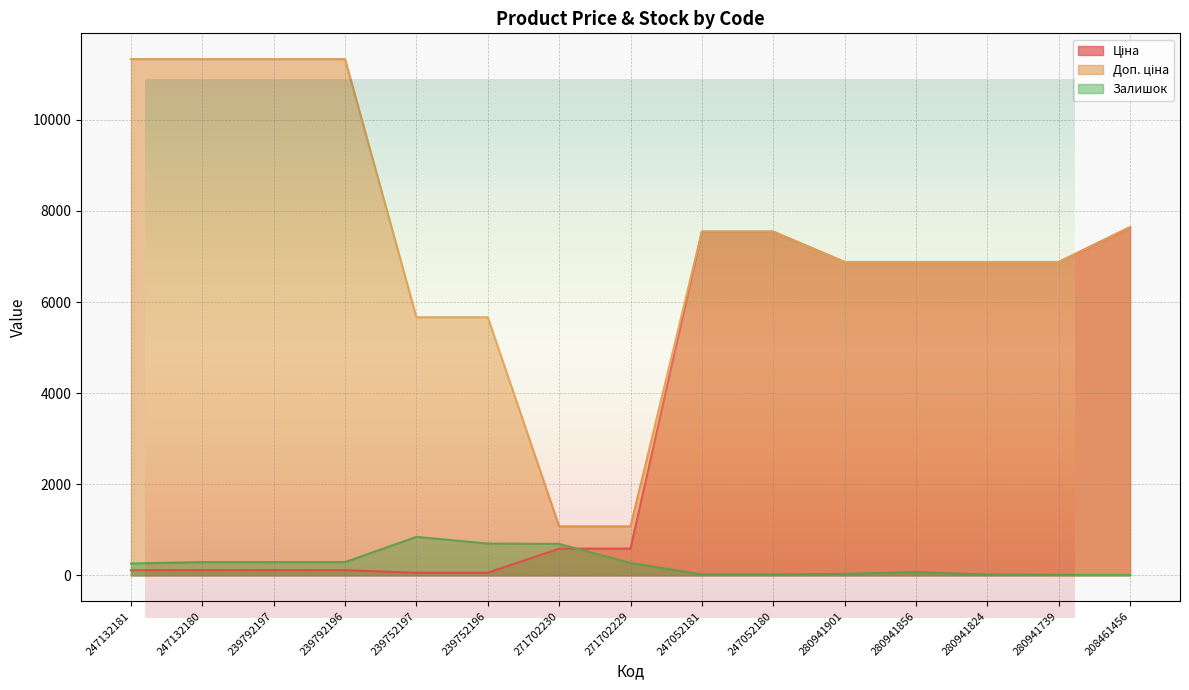

Reading left to right, what are all the values shown in this chart?

Ціна: 113.3	113.3	113.3	113.3	56.7	56.7	586.0	586.0	7545.9	7545.9	6879.5	6879.5	6879.5	6879.5	7641.9
Доп. ціна: 11334.0	11334.0	11334.0	11334.0	5667.0	5667.0	1074.5	1074.5	7545.9	7545.9	6879.5	6879.5	6879.5	6879.5	7641.9
Залишок: 260.0	290.0	289.0	290.0	845.0	698.0	690.0	272.0	19.0	21.0	32.0	71.0	17.0	10.0	11.0